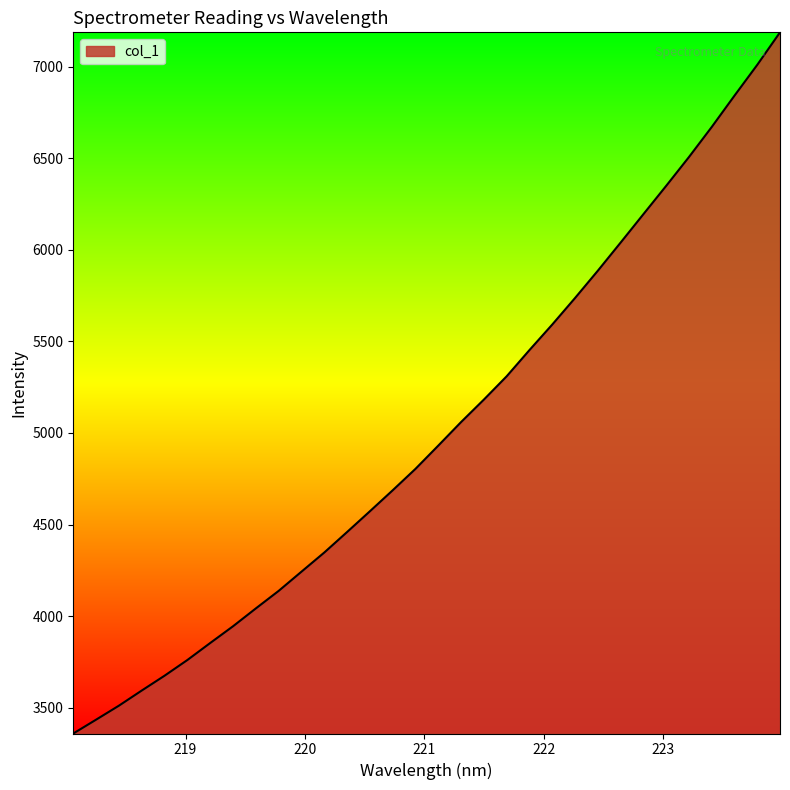

What is the maximum value shown in the chart?

7186.6